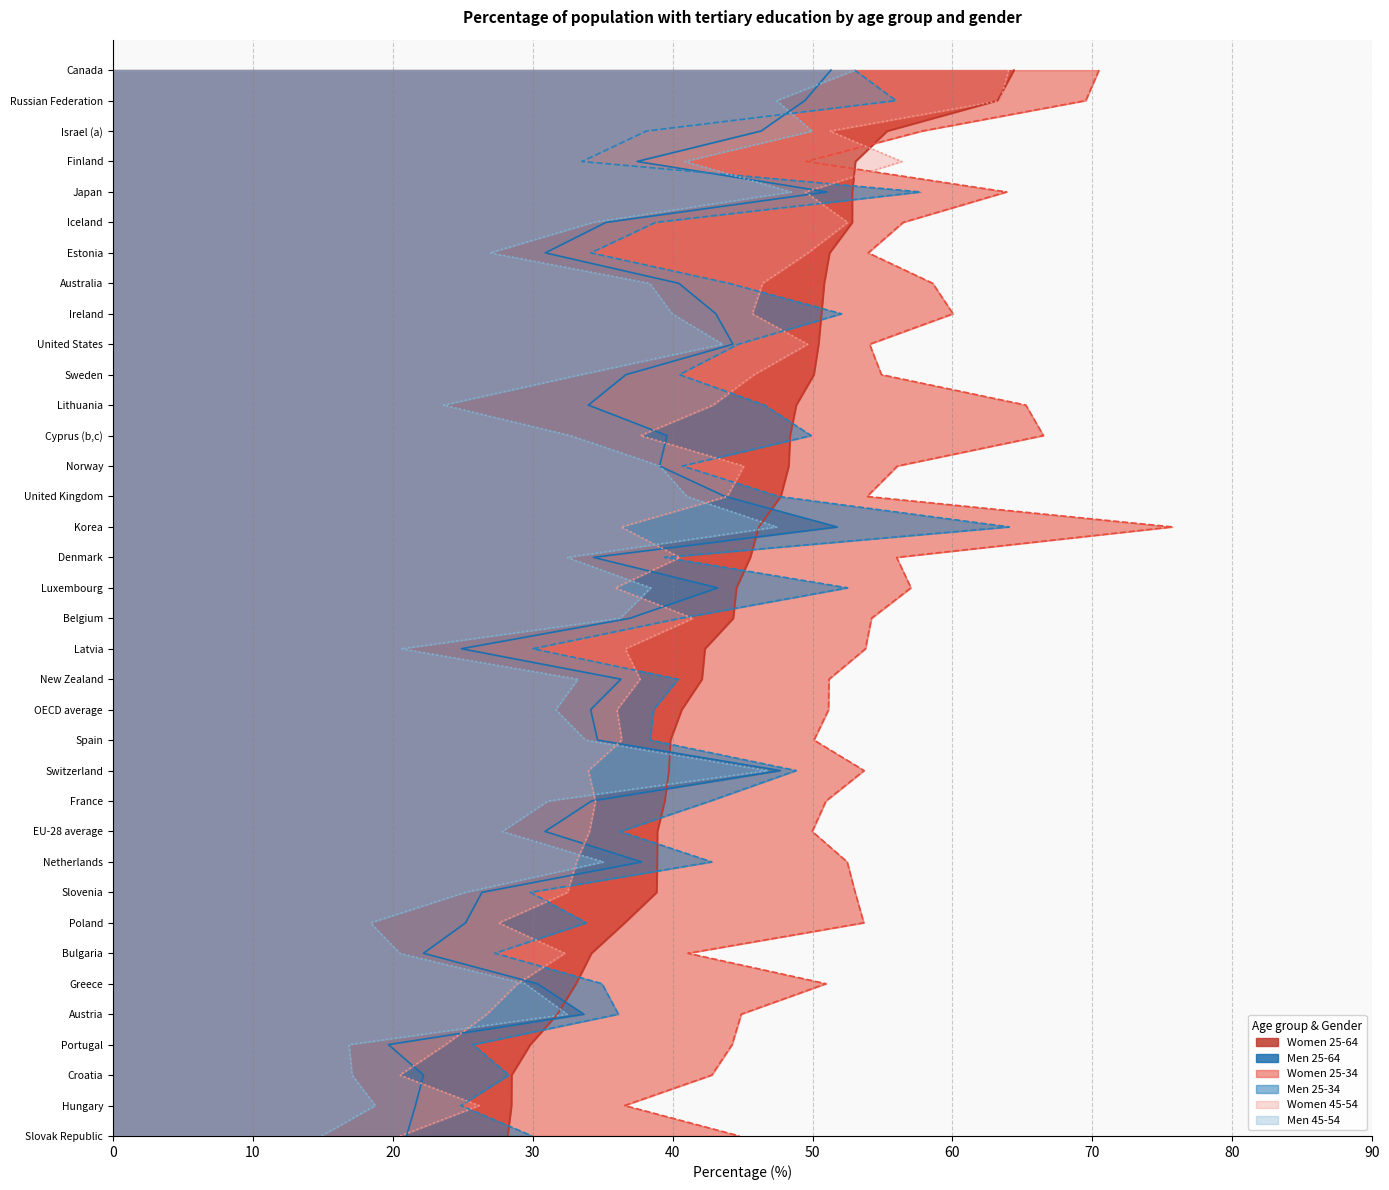

How many data points in Women 45-54 are less than 37?

18